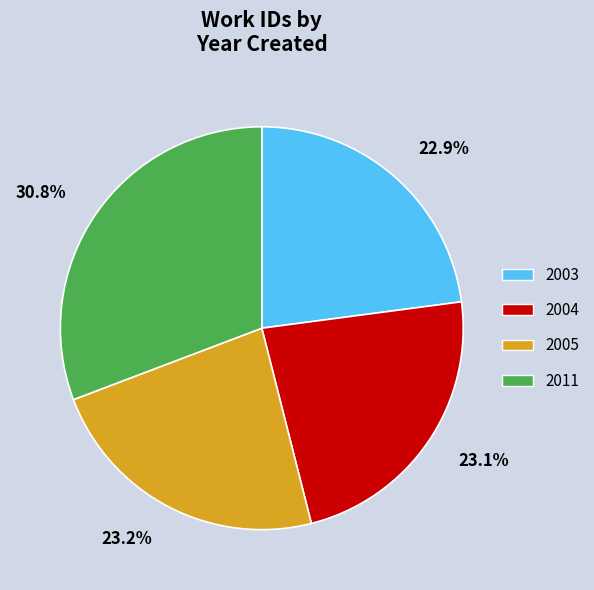

Is it true that 2005 is 30% of the pie?

False